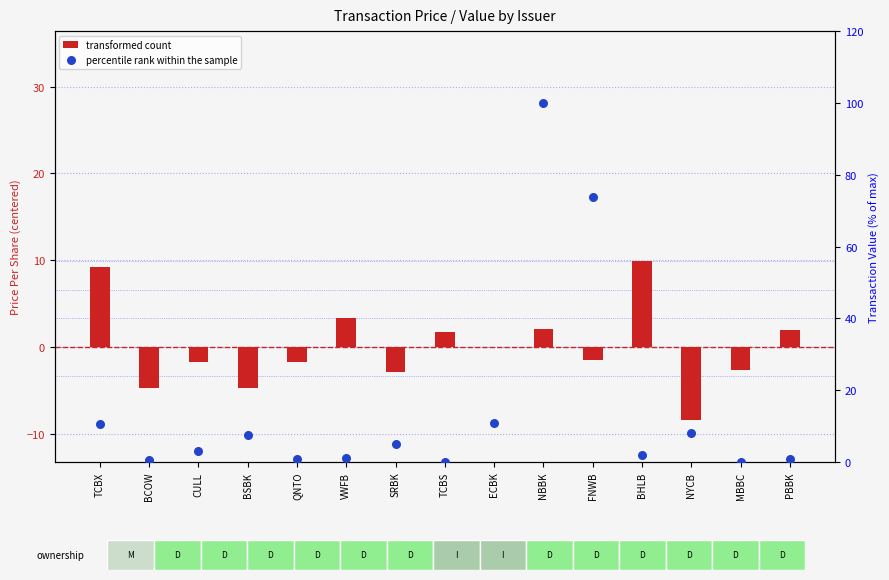

Which series has the largest total across all categories?

percentile rank within the sample